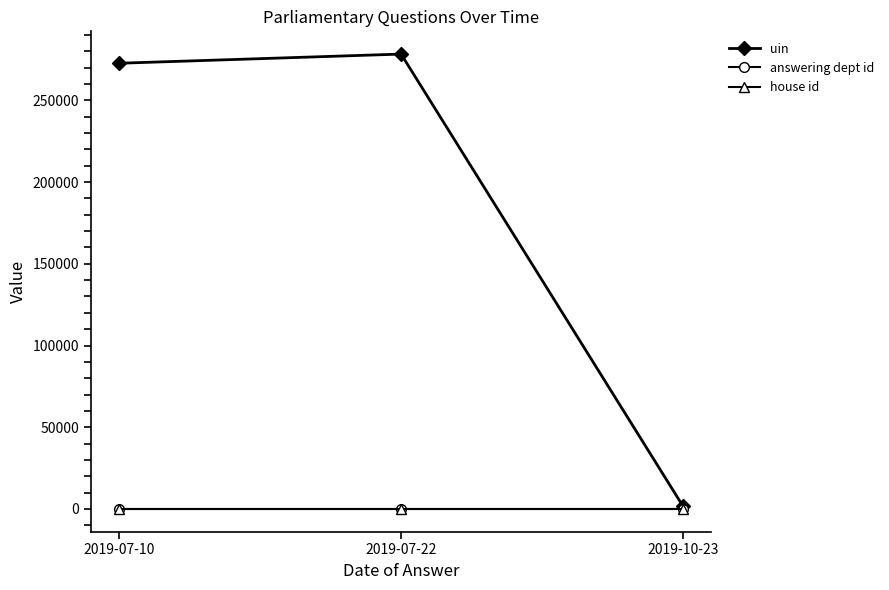

Reading left to right, transcribe all the data shown in this chart.

uin: 2019-07-10=272752	2019-07-22=278370	2019-10-23=1574
answering dept id: 2019-07-10=203	2019-07-22=203	2019-10-23=203
house id: 2019-07-10=1	2019-07-22=1	2019-10-23=1